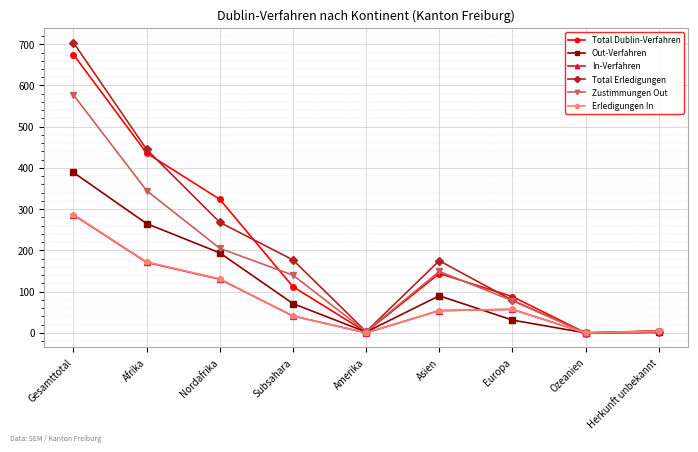

Count the number of data series in this chart.

6